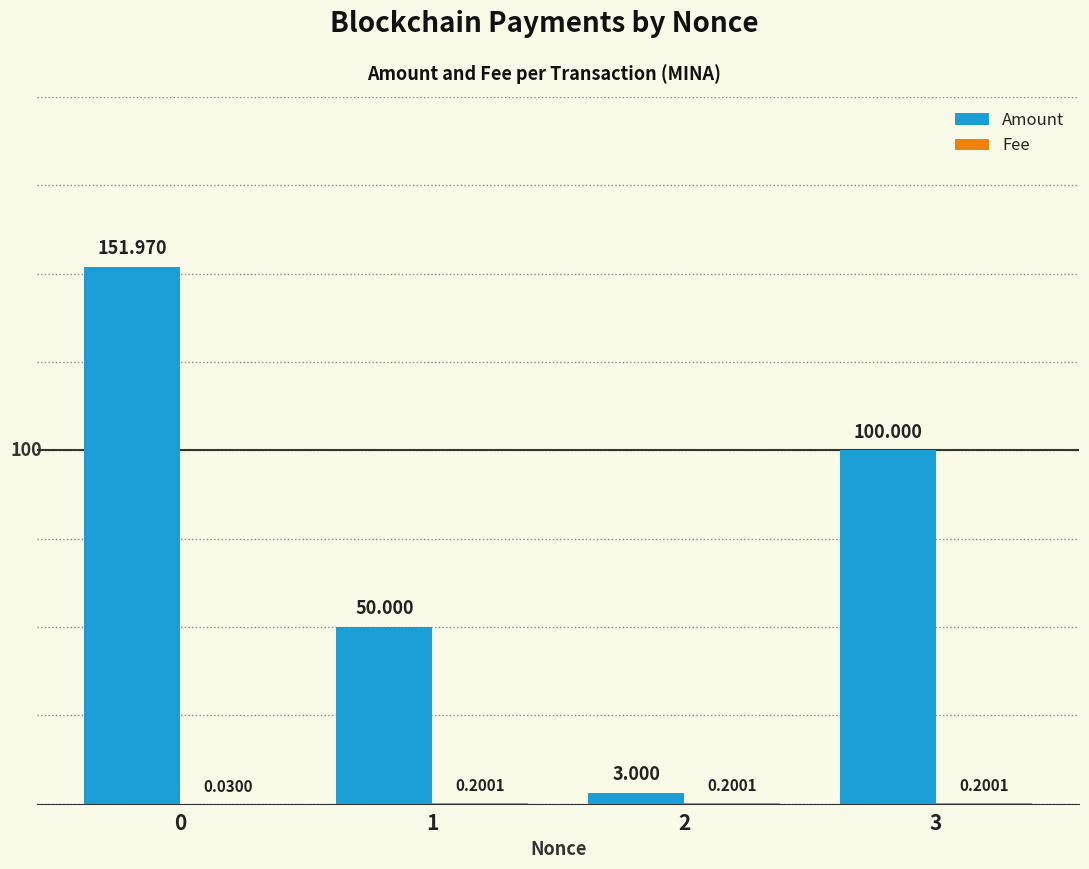

Between 1 and 2, which series saw the biggest shift?

Amount